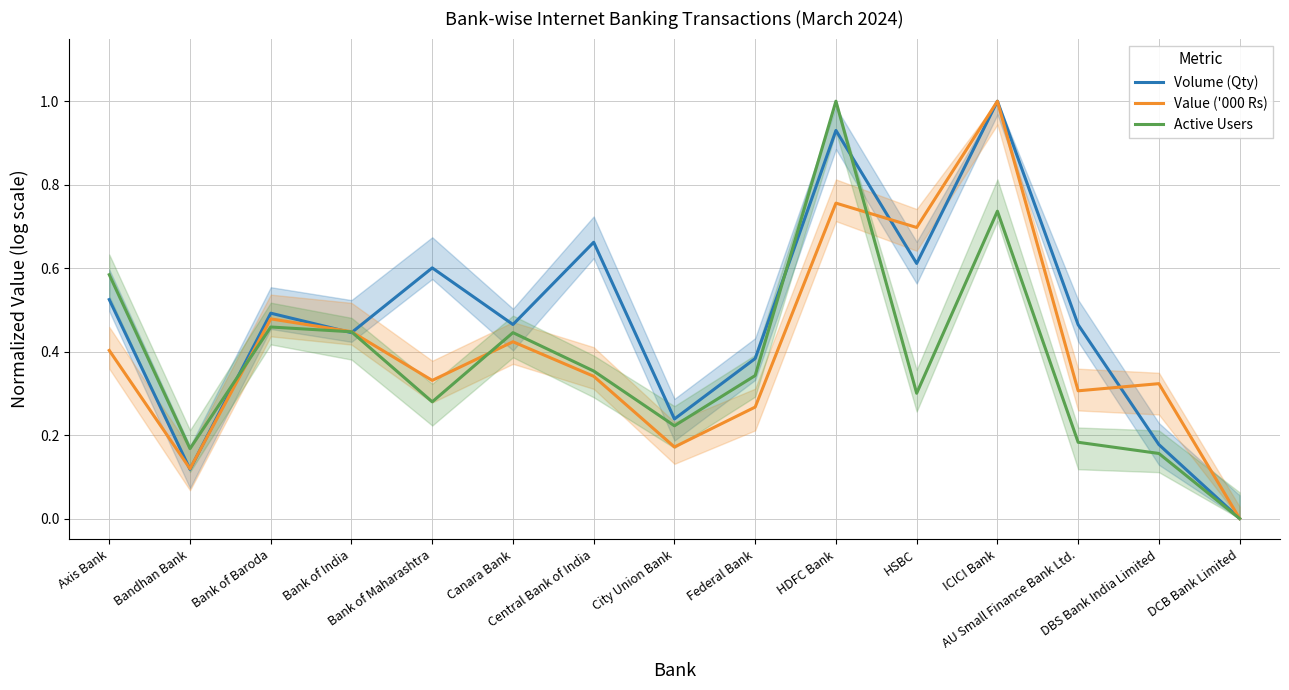

True or false: Volume (Qty) and Value ('000 Rs) cross at least once.

True